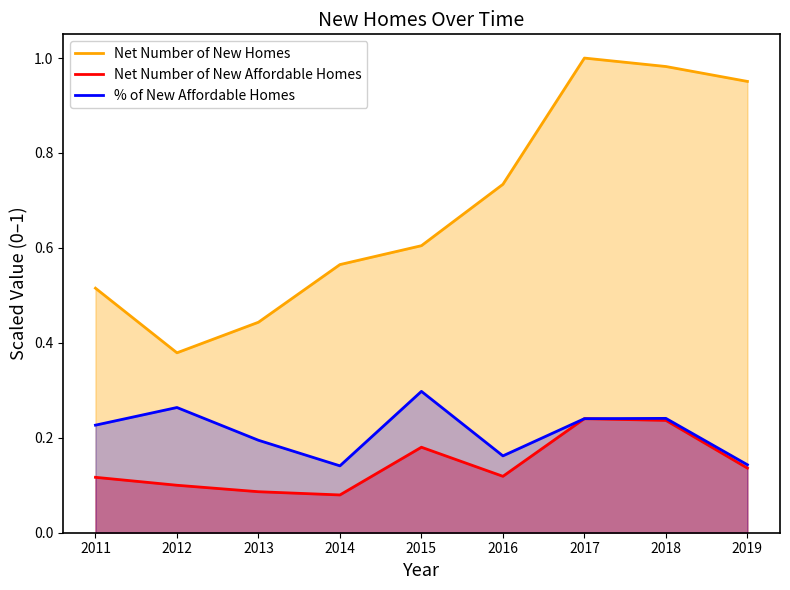

Reading left to right, what are all the values shown in this chart?

Net Number of New Homes: 0.5	0.4	0.4	0.6	0.6	0.7	1.0	1.0	1.0
Net Number of New Affordable Homes: 0.1	0.1	0.1	0.1	0.2	0.1	0.2	0.2	0.1
% of New Affordable Homes: 0.2	0.3	0.2	0.1	0.3	0.2	0.2	0.2	0.1